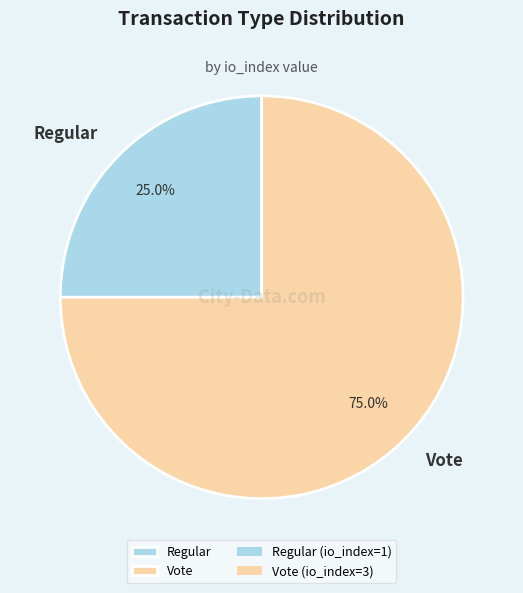

Which slice represents more than half of the pie?

Vote